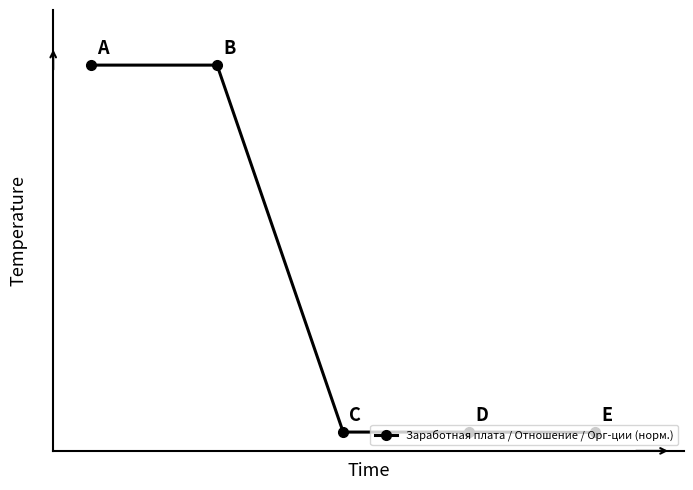

How many lines are shown in the chart?

1